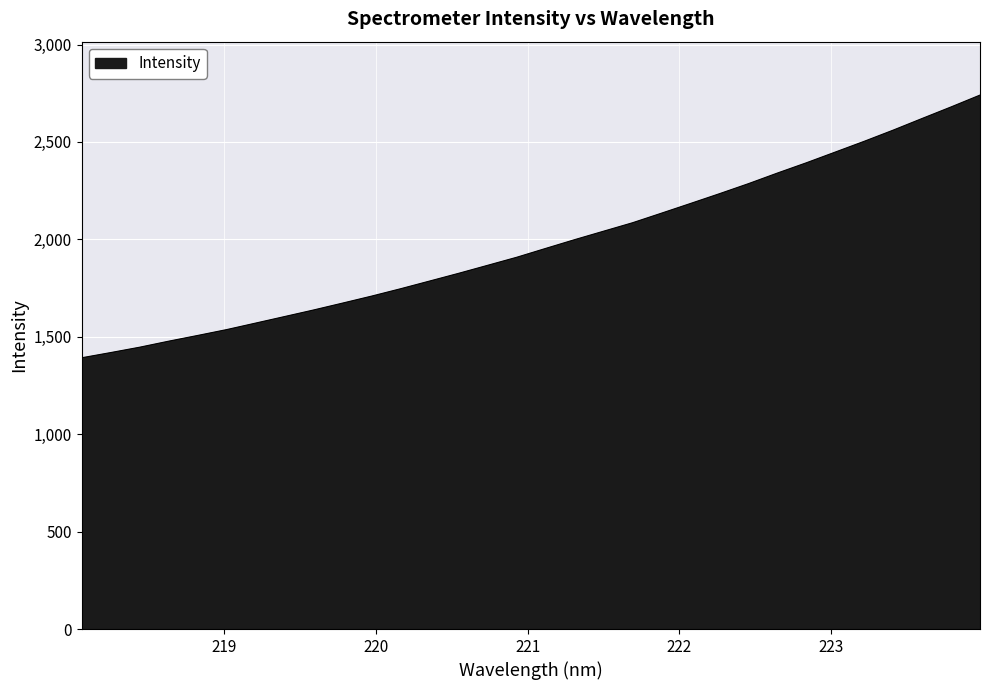

What is the difference between the maximum and minimum values?

1348.4